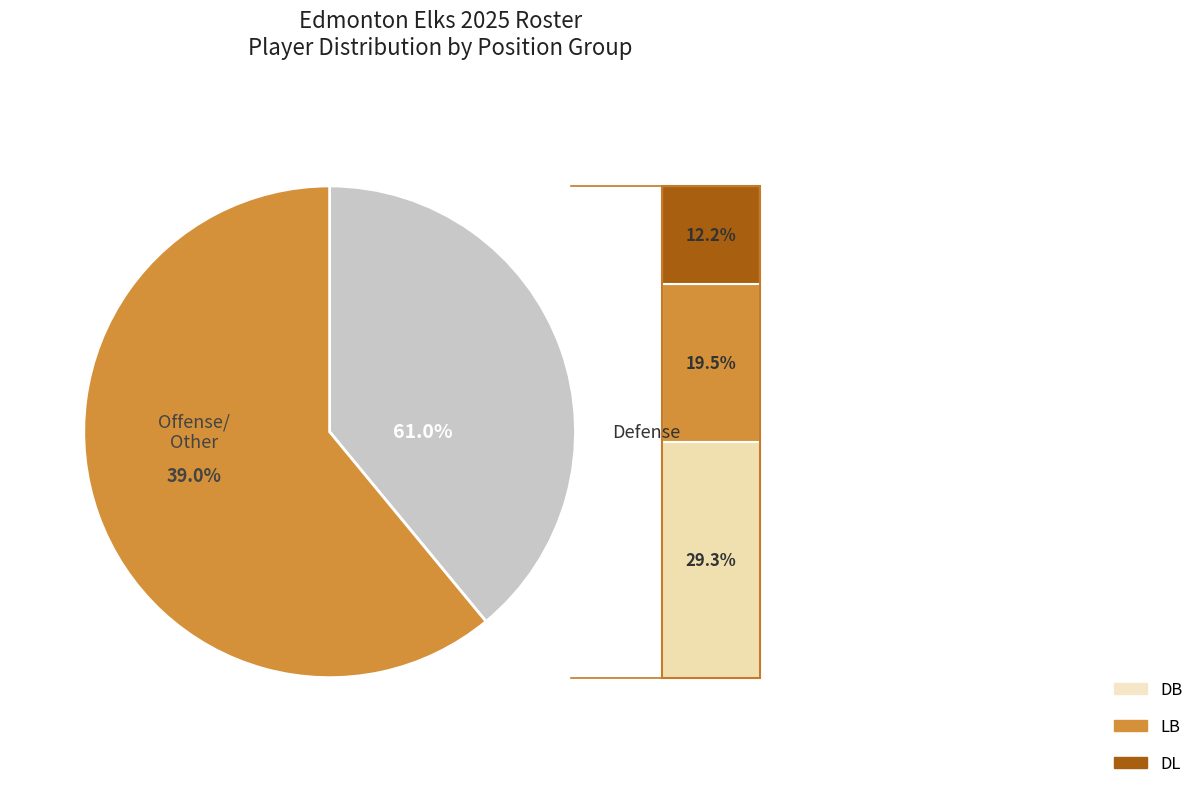

Count the number of slices in the pie.

7